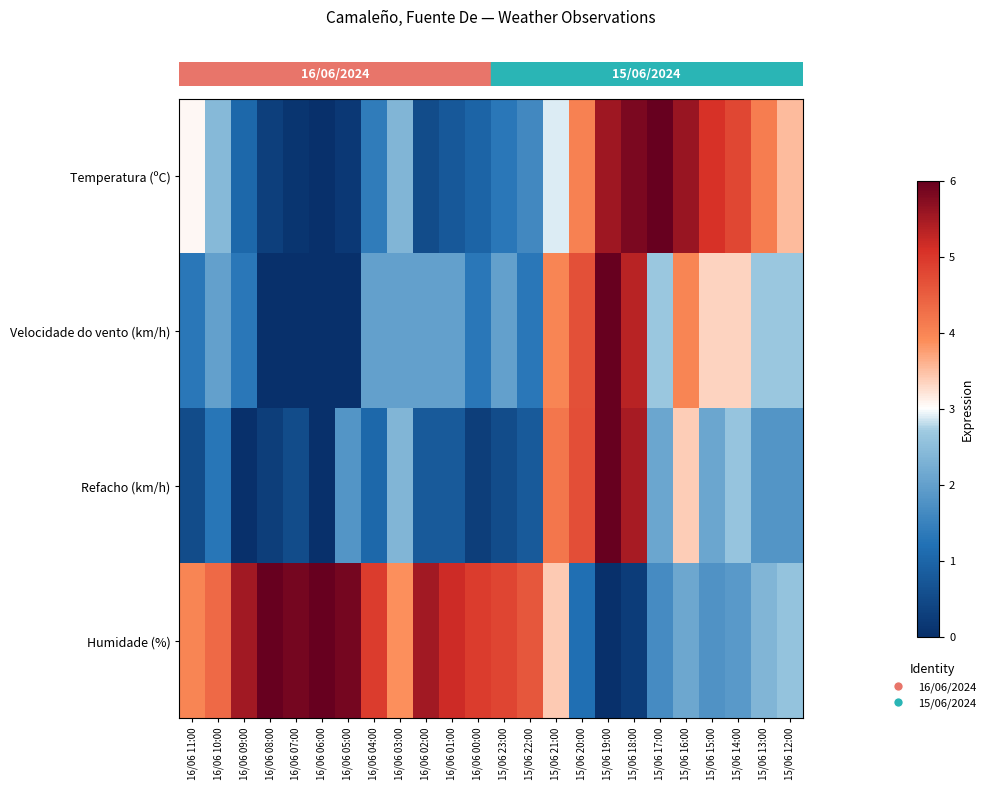

At which category is the sum across all series the highest?

15/06 19:00